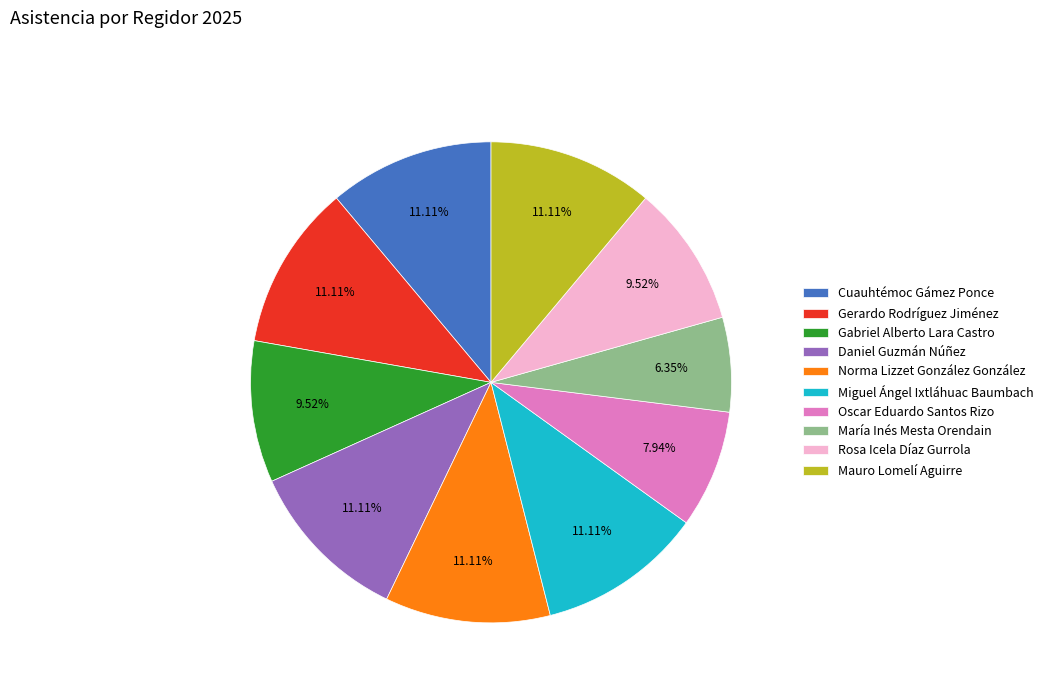

Which slice is the smallest?

María Inés Mesta Orendain